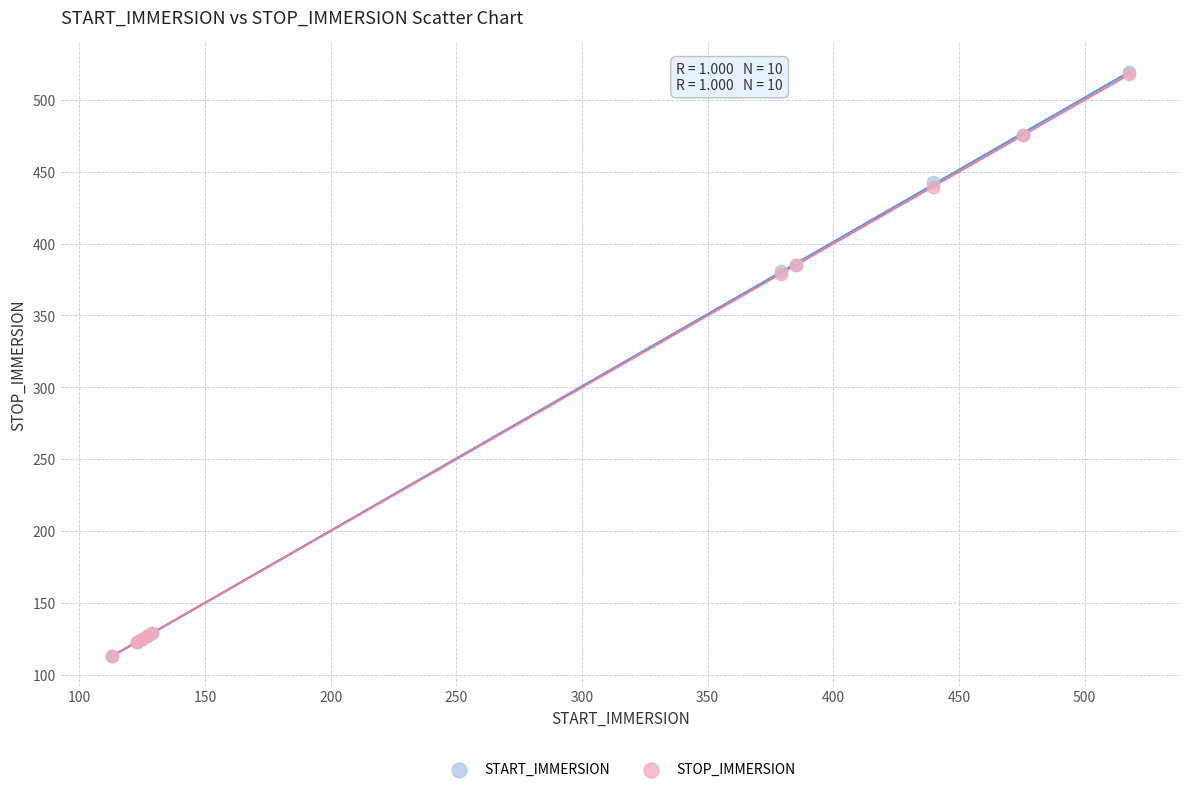

What are all the series names shown in the legend?

START_IMMERSION, STOP_IMMERSION